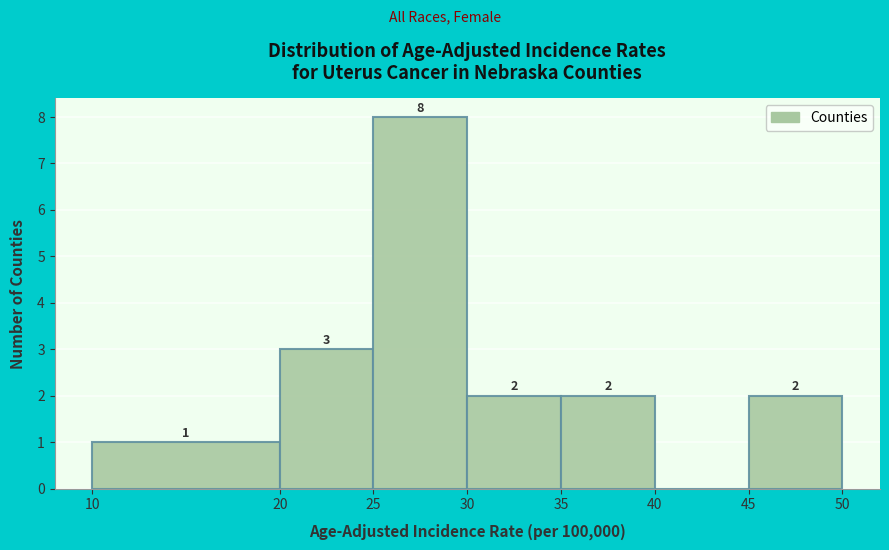

Which range on the x-axis has the tallest bar?

25 to 30